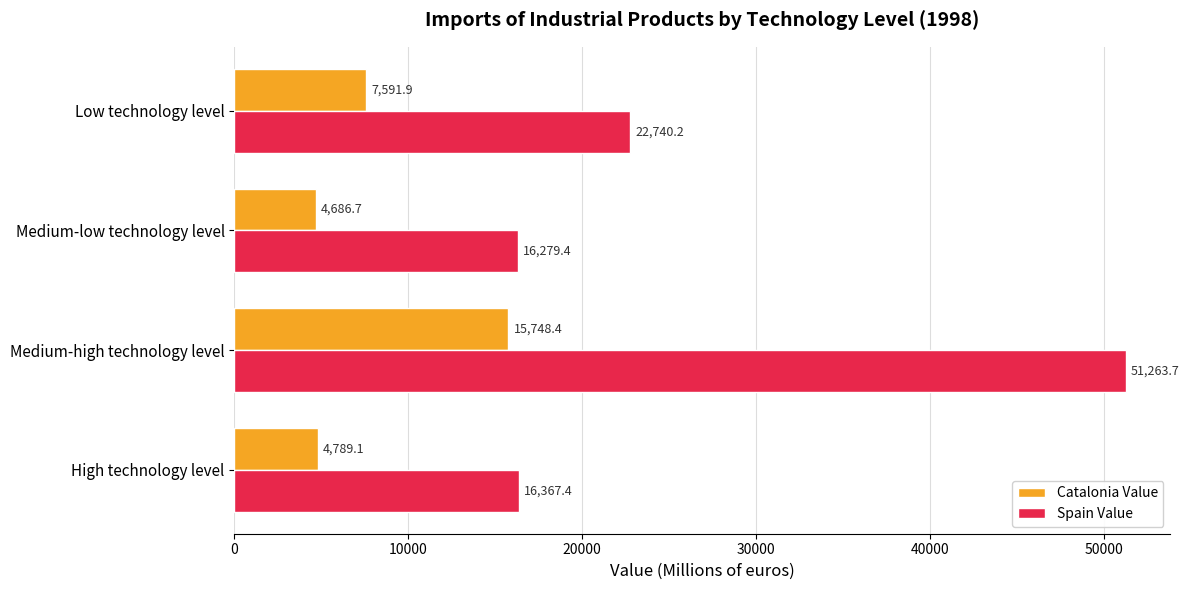

List the series in order of their peak value, highest first.

Spain Value, Catalonia Value